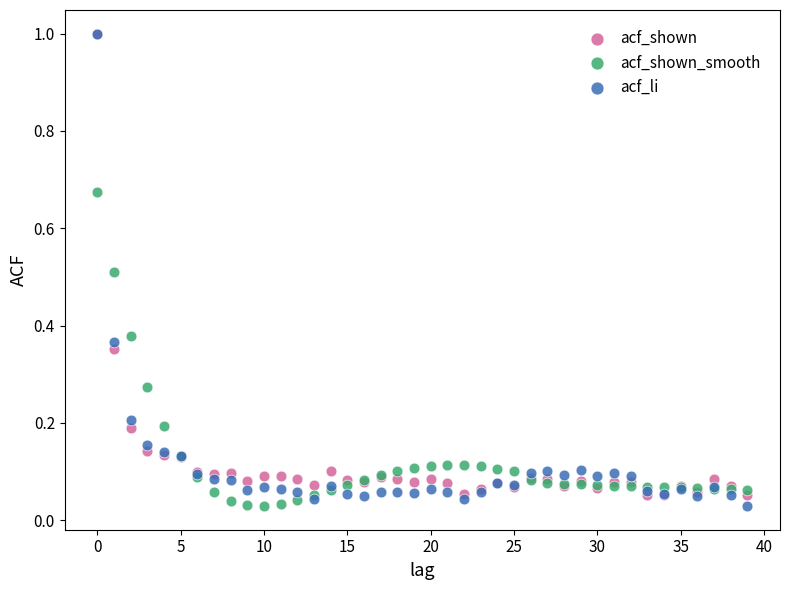

Which series has the largest Y range (max minus min)?

acf_li